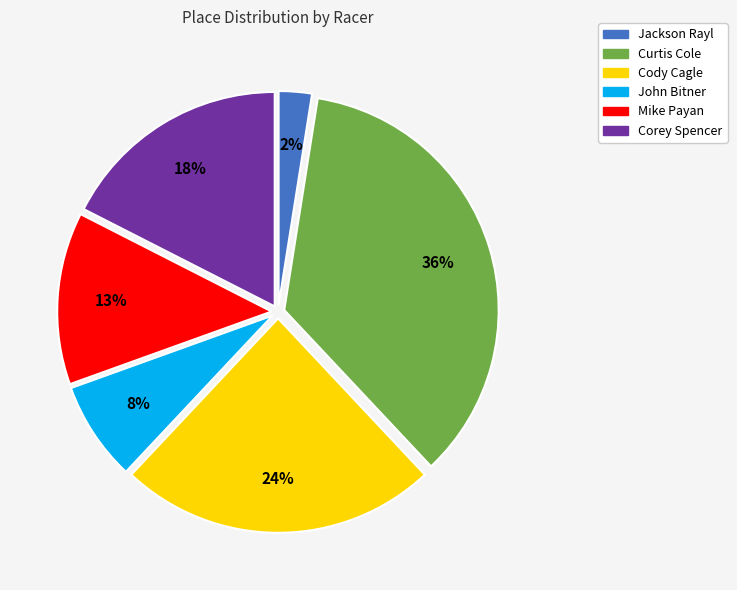

What is the smallest slice in the pie chart?

Jackson Rayl